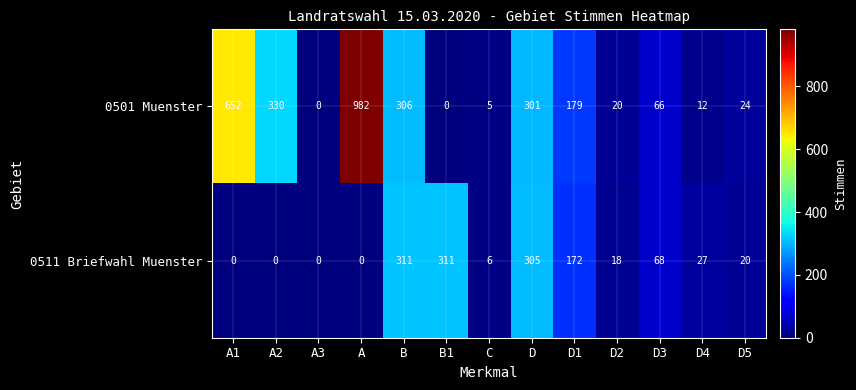

Reading left to right, list all the values displayed in this chart.

0501 Muenster: A1=652	A2=330	A3=0	A=982	B=306	B1=0	C=5	D=301	D1=179	D2=20	D3=66	D4=12	D5=24
0511 Briefwahl Muenster: A1=0	A2=0	A3=0	A=0	B=311	B1=311	C=6	D=305	D1=172	D2=18	D3=68	D4=27	D5=20